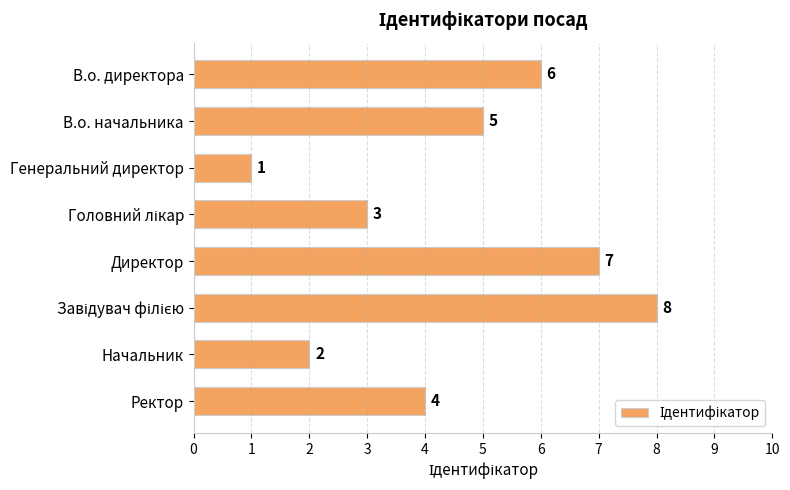

How many values are between 3 and 7?

5